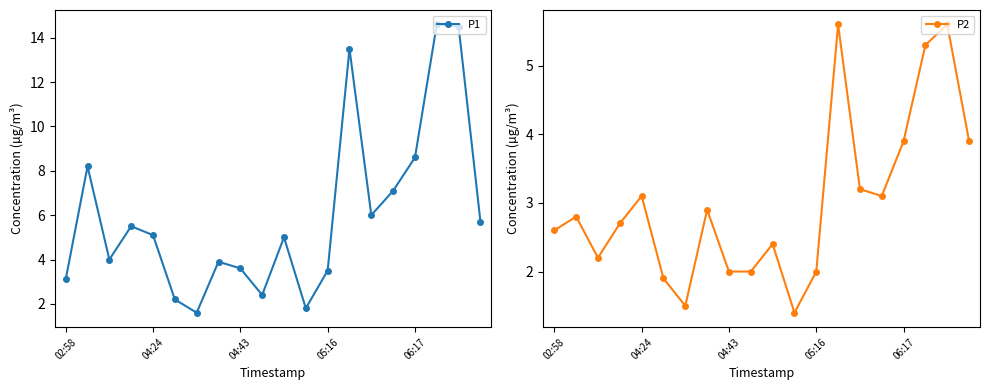

The P2 series shows 0.5 at 9. True or false?

False